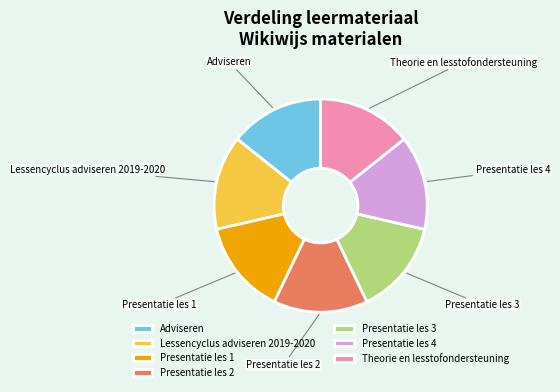

Approximately how many times larger is the value at Lessencyclus adviseren 2019-2020 compared to Adviseren?

1.0